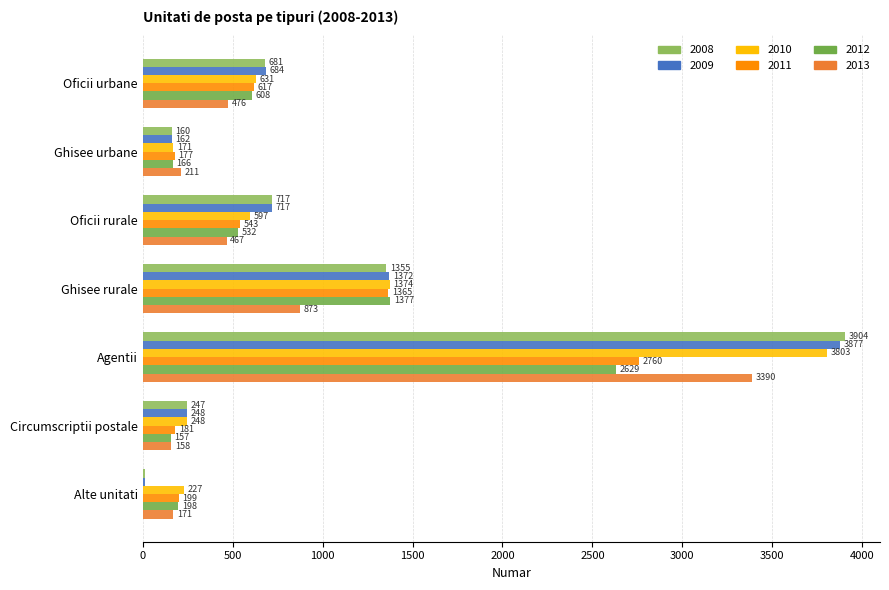

At which label does 2008 first exceed 681?

Oficii rurale